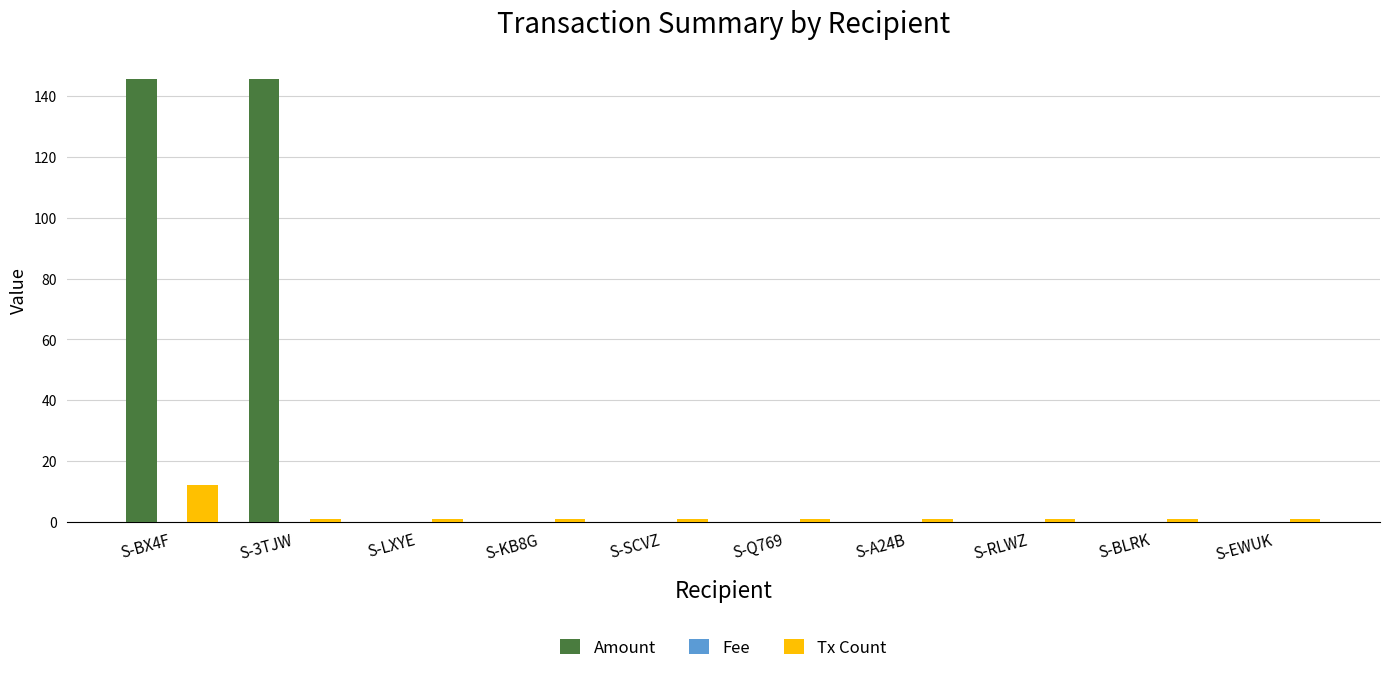

How many data points does each series have?

10